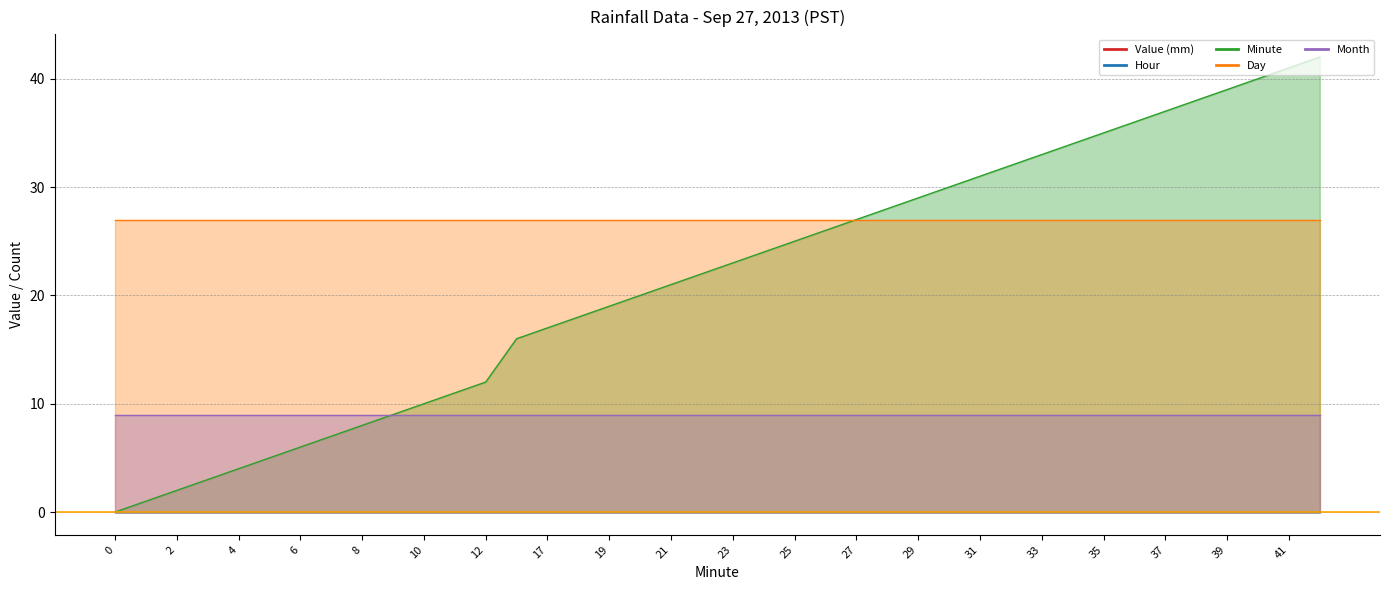

Reading left to right, transcribe all the data shown in this chart.

Value (mm): 0=0	1=0	2=0	3=0	4=0	5=0	6=0	7=0	8=0	9=0	10=0	11=0	12=0	16=0	17=0	18=0	19=0	20=0	21=0	22=0	23=0	24=0	25=0	26=0	27=0	28=0	29=0	30=0	31=0	32=0	33=0	34=0	35=0	36=0	37=0	38=0	39=0	40=0	41=0	42=0
Hour: 0=0	1=0	2=0	3=0	4=0	5=0	6=0	7=0	8=0	9=0	10=0	11=0	12=0	16=0	17=0	18=0	19=0	20=0	21=0	22=0	23=0	24=0	25=0	26=0	27=0	28=0	29=0	30=0	31=0	32=0	33=0	34=0	35=0	36=0	37=0	38=0	39=0	40=0	41=0	42=0
Minute: 0=0	1=1	2=2	3=3	4=4	5=5	6=6	7=7	8=8	9=9	10=10	11=11	12=12	16=16	17=17	18=18	19=19	20=20	21=21	22=22	23=23	24=24	25=25	26=26	27=27	28=28	29=29	30=30	31=31	32=32	33=33	34=34	35=35	36=36	37=37	38=38	39=39	40=40	41=41	42=42
Day: 0=27	1=27	2=27	3=27	4=27	5=27	6=27	7=27	8=27	9=27	10=27	11=27	12=27	16=27	17=27	18=27	19=27	20=27	21=27	22=27	23=27	24=27	25=27	26=27	27=27	28=27	29=27	30=27	31=27	32=27	33=27	34=27	35=27	36=27	37=27	38=27	39=27	40=27	41=27	42=27
Month: 0=9	1=9	2=9	3=9	4=9	5=9	6=9	7=9	8=9	9=9	10=9	11=9	12=9	16=9	17=9	18=9	19=9	20=9	21=9	22=9	23=9	24=9	25=9	26=9	27=9	28=9	29=9	30=9	31=9	32=9	33=9	34=9	35=9	36=9	37=9	38=9	39=9	40=9	41=9	42=9